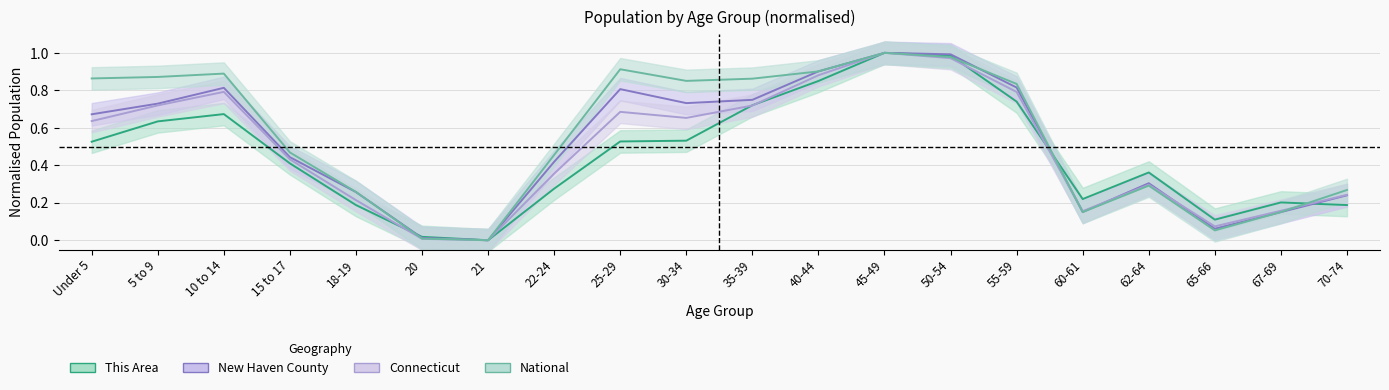

True or false: This Area has a value of 0.2 at 18-19.

True